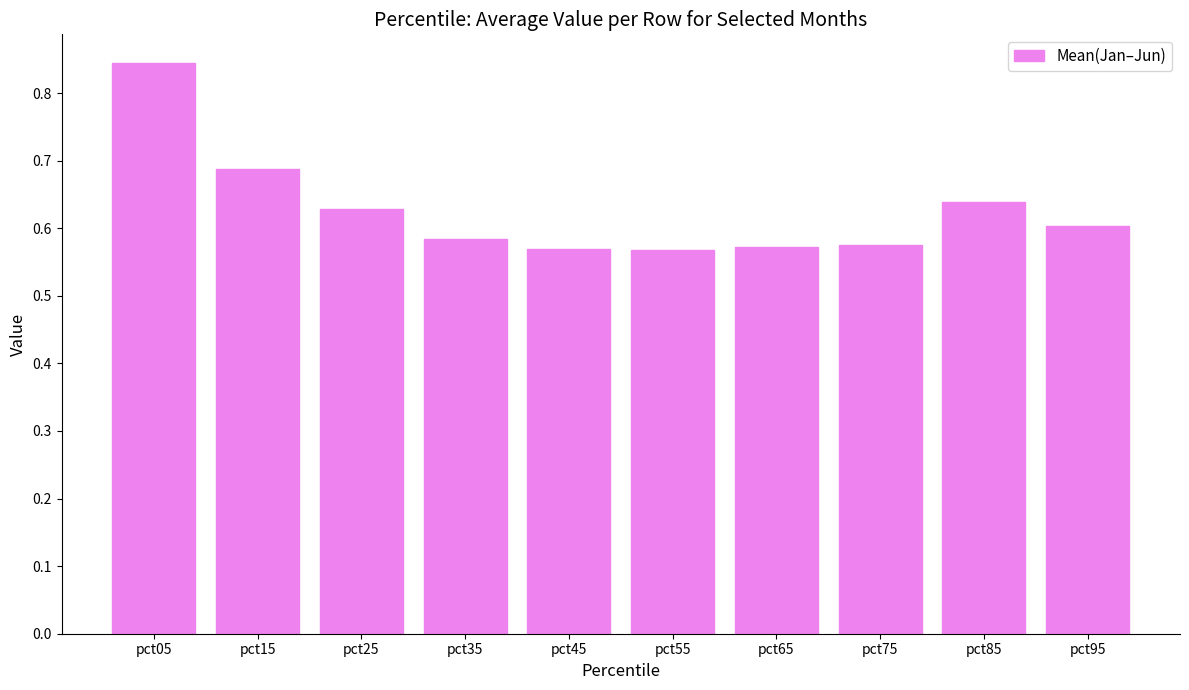

How many values are between 0 and 1?

10